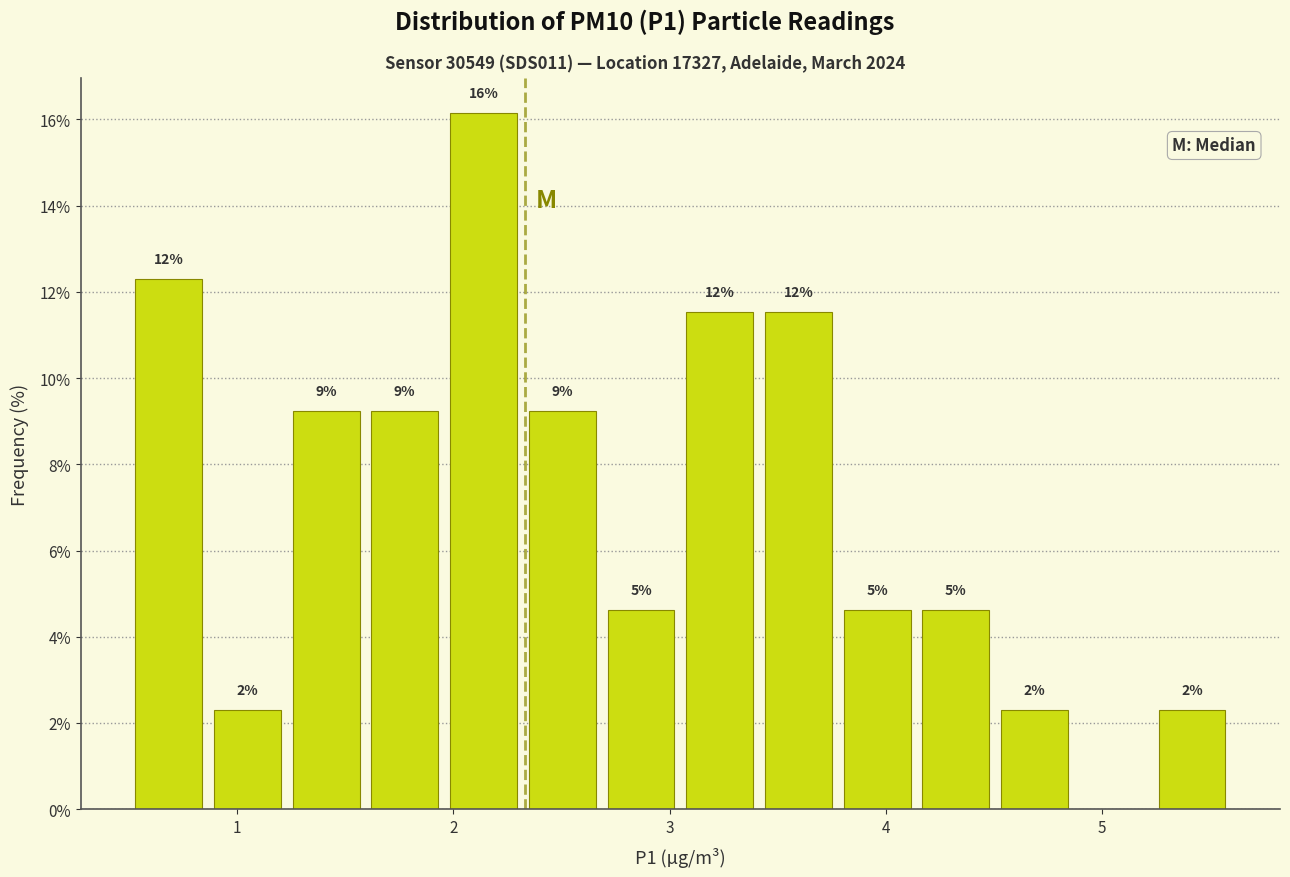

Read against the x-axis, roughly where is the centre of the tallest bar?

2.1